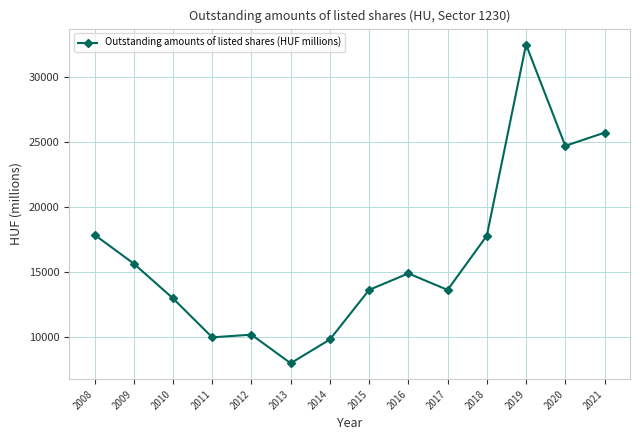

Between 2021 and 2018, which is larger?

2021